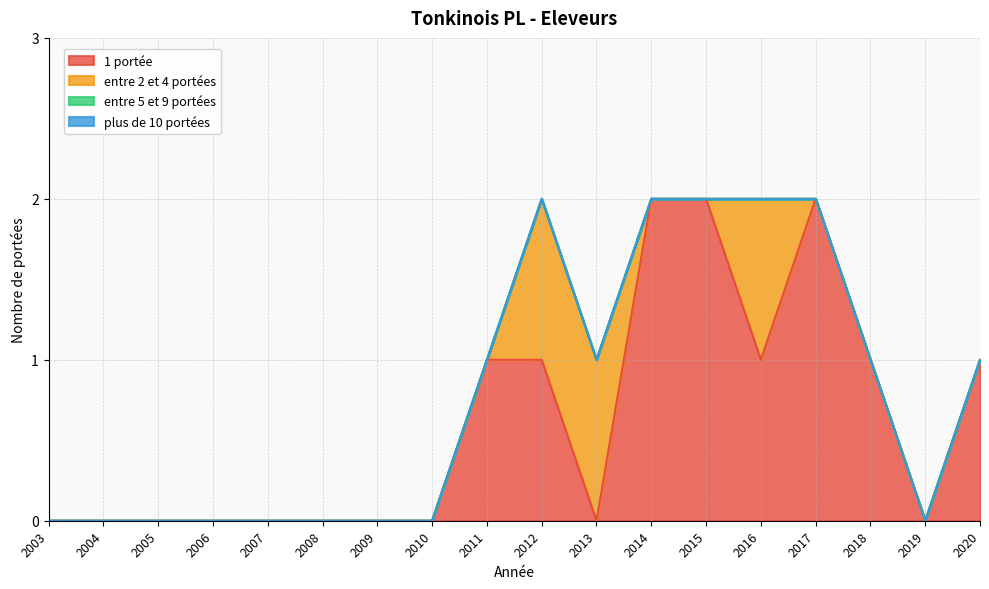

Count the number of categories in the chart.

12